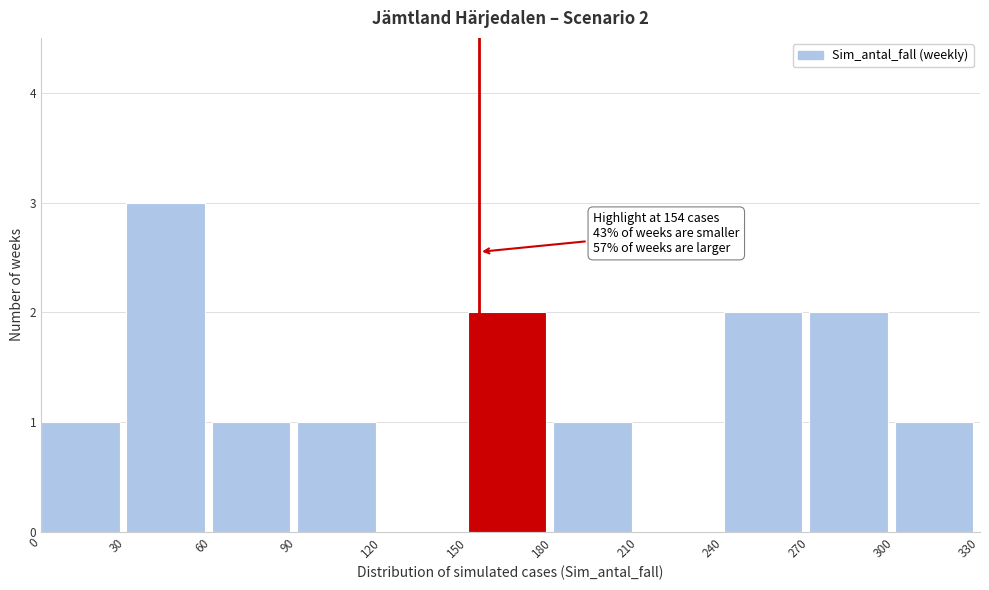

Which range on the x-axis has the tallest bar?

30 to 60